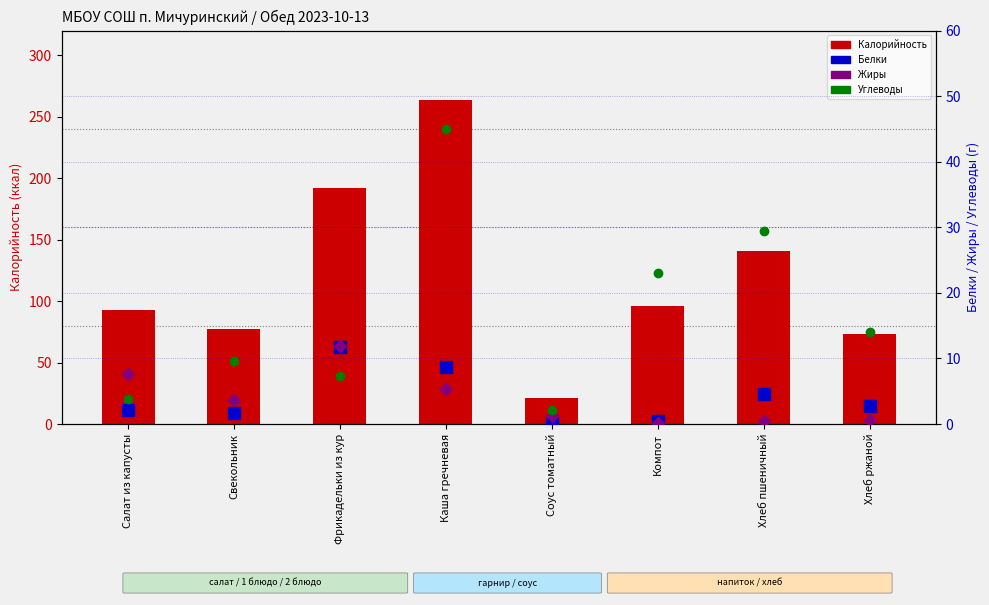

Where does the Калорийность series first go above 96?

Фрикадельки из кур